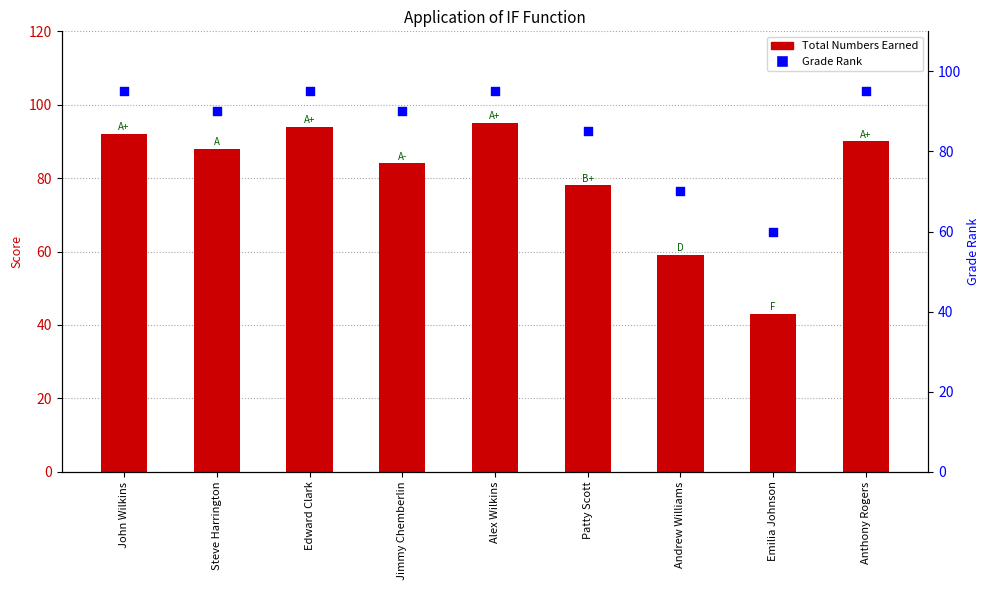

Which series contains the highest Y value?

Total Numbers Earned